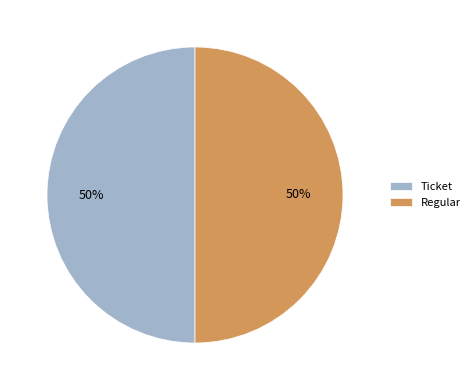

Is it true that Ticket is 56% of the pie?

False